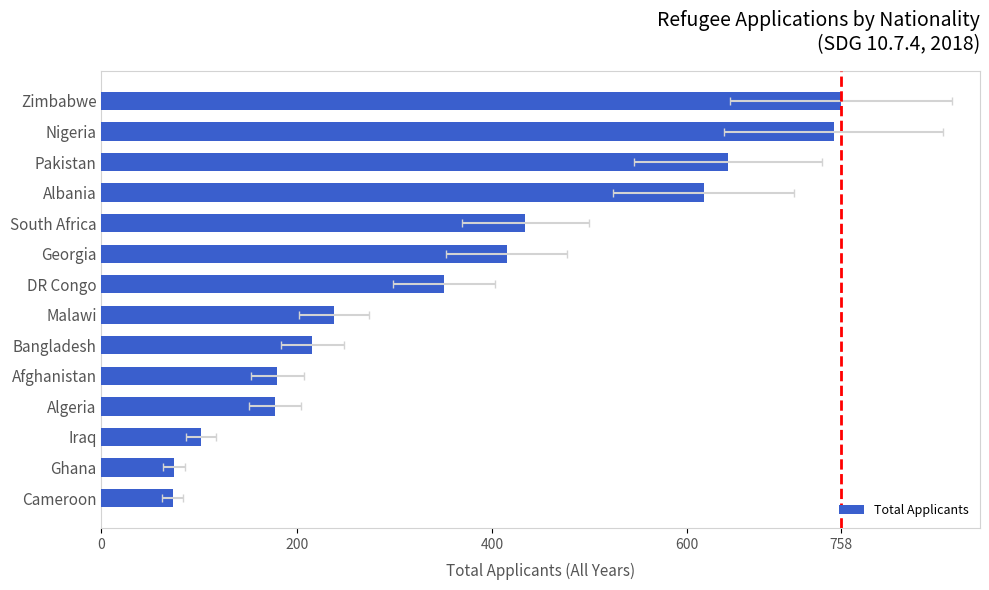

What is the value of the 3rd bar from the left?

102